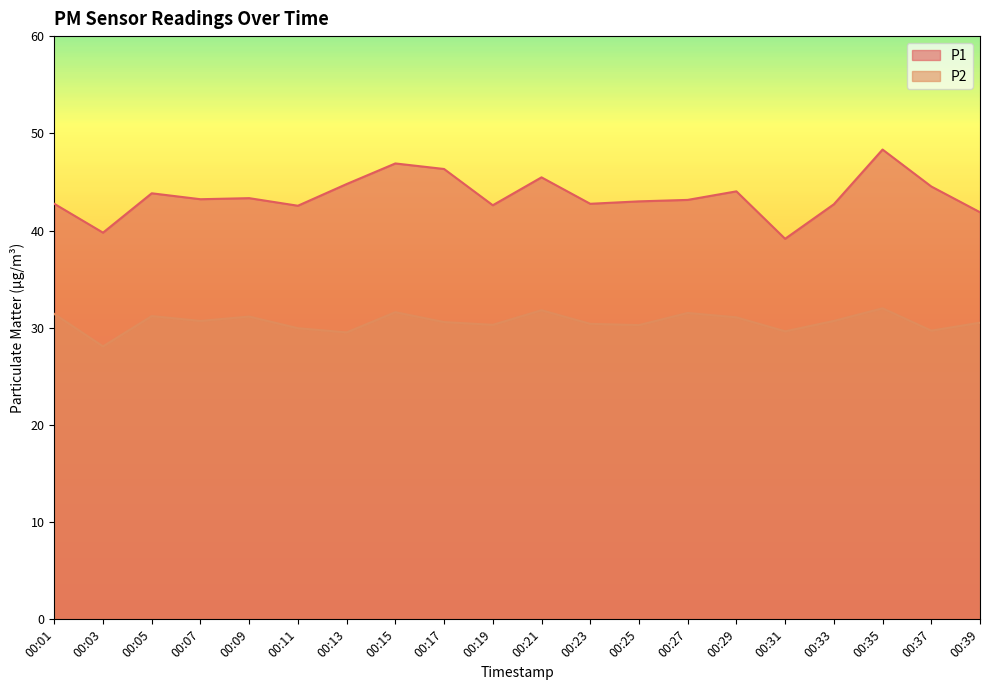

Reading left to right, list all the values displayed in this chart.

P1: 00:01=42.8	00:03=39.8	00:05=43.8	00:07=43.2	00:09=43.3	00:11=42.5	00:13=44.8	00:15=46.9	00:17=46.3	00:19=42.6	00:21=45.5	00:23=42.8	00:25=43.0	00:27=43.1	00:29=44.0	00:31=39.1	00:33=42.7	00:35=48.3	00:37=44.5	00:39=41.9
P2: 00:01=31.4	00:03=28.1	00:05=31.2	00:07=30.7	00:09=31.1	00:11=29.9	00:13=29.5	00:15=31.6	00:17=30.6	00:19=30.3	00:21=31.8	00:23=30.4	00:25=30.3	00:27=31.5	00:29=31.1	00:31=29.6	00:33=30.7	00:35=32.0	00:37=29.7	00:39=30.5